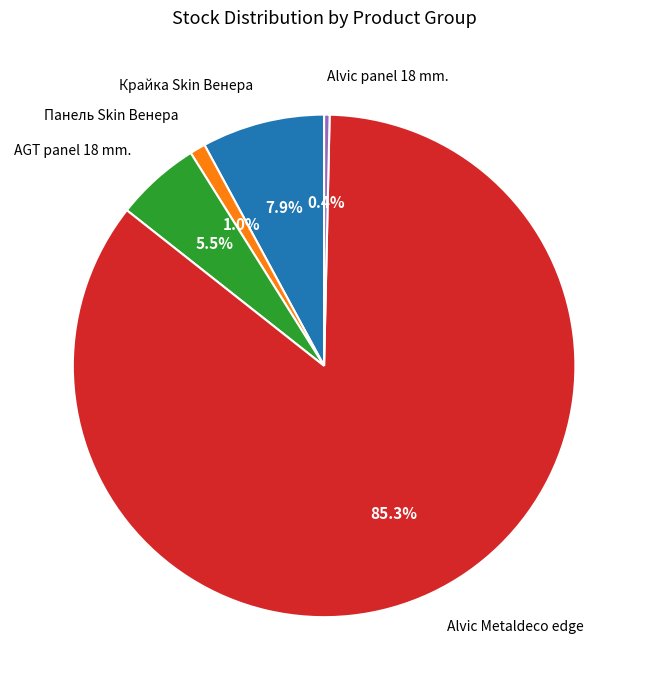

Rank the categories by value from lowest to highest.

Alvic panel 18 mm., Панель Skin Венера, AGT panel 18 mm., Крайка Skin Венера, Alvic Metaldeco edge